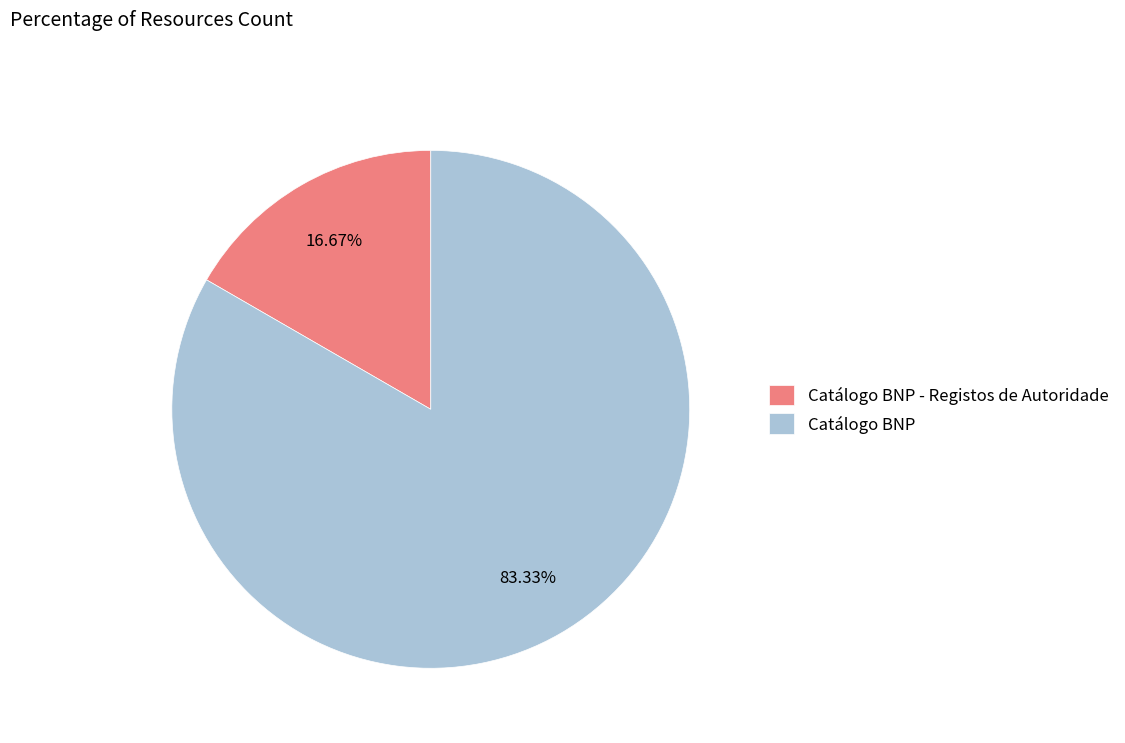

Which slice is the smallest?

Catálogo BNP - Registos de Autoridade